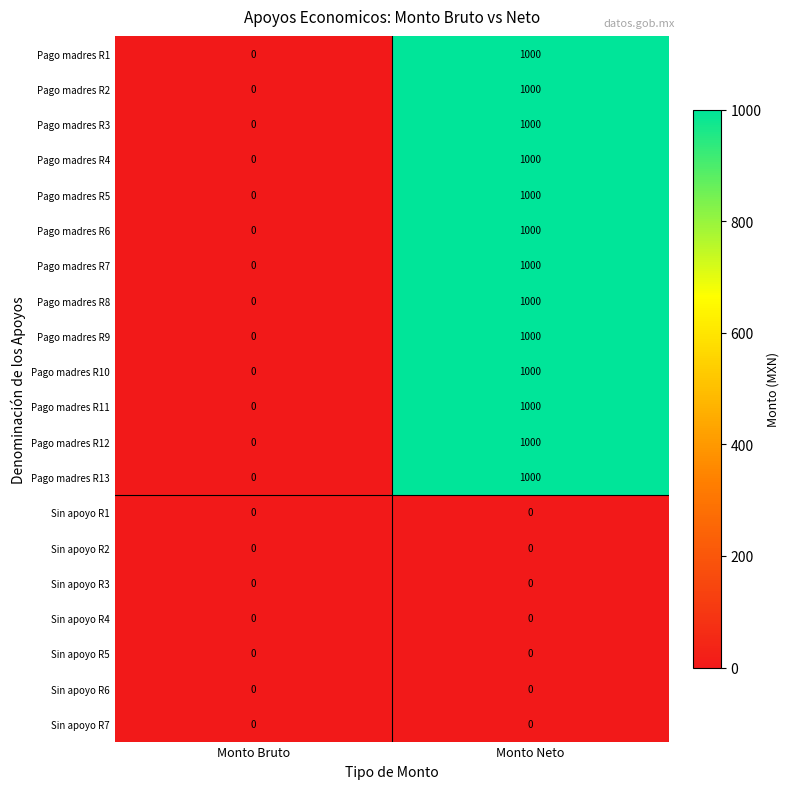

What is the spread (max minus min) of values at Monto Neto?

1000